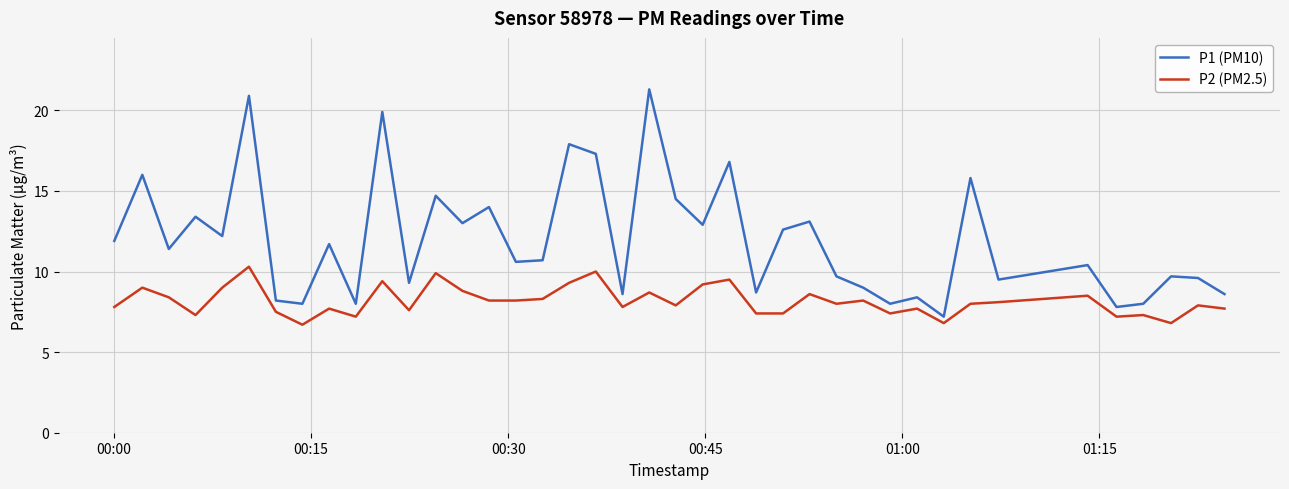

What are all the series names shown in the legend?

P1 (PM10), P2 (PM2.5)